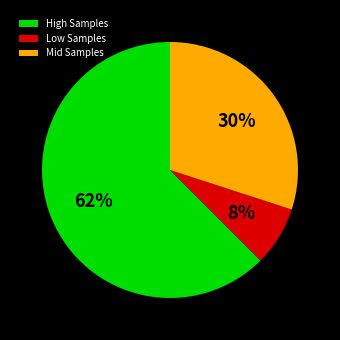

True or false: High Samples accounts for 53% of the total.

False